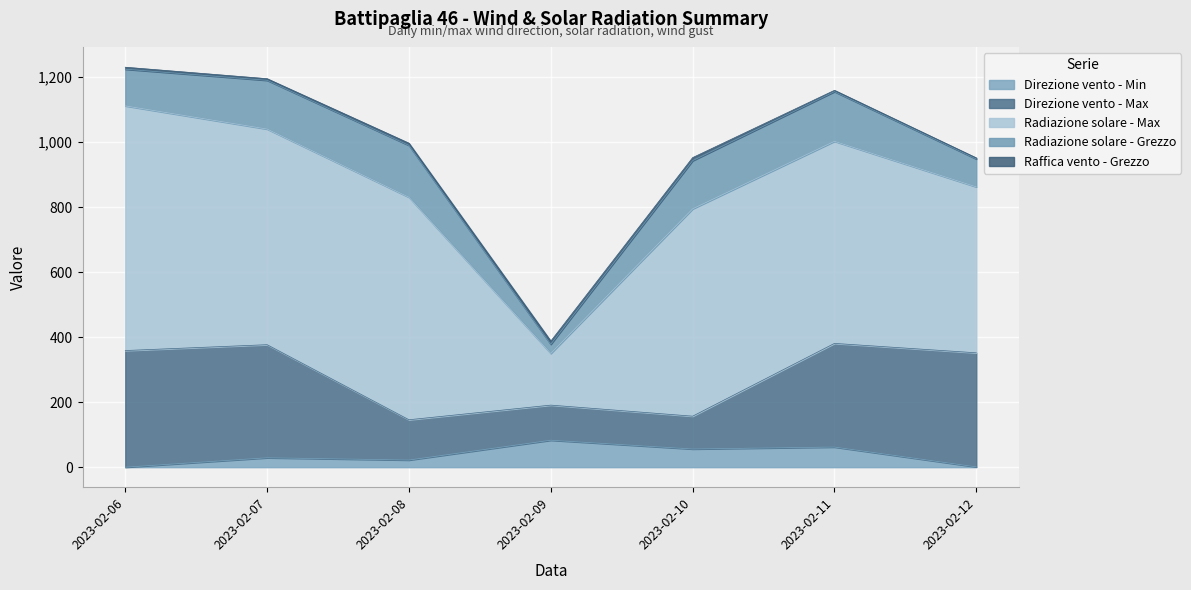

True or false: Direzione vento - Max and Radiazione solare - Max intersect in this chart.

False